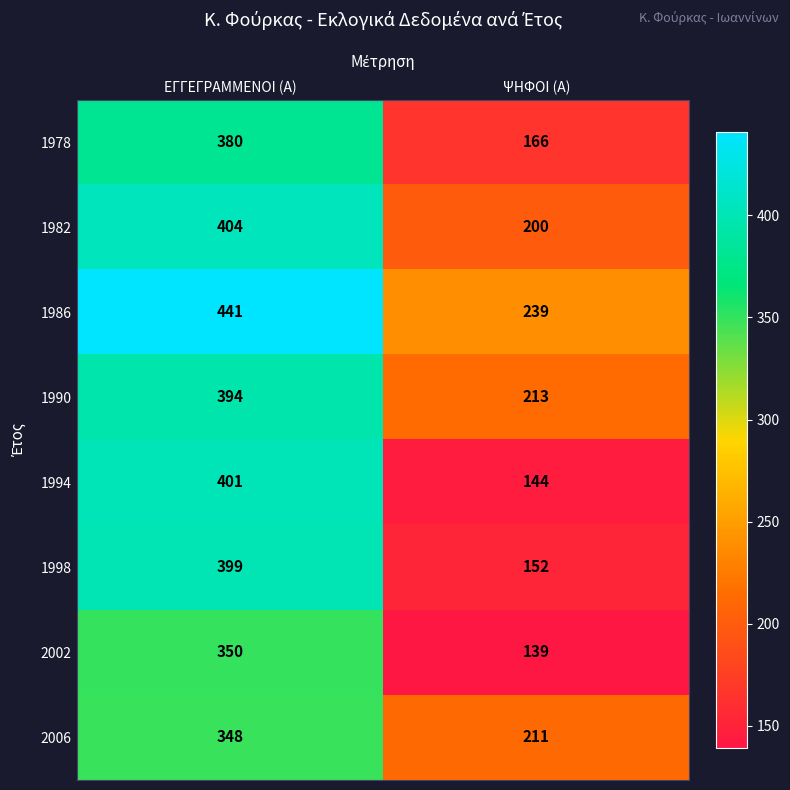

What is the difference between the 1982 values at ΕΓΓΕΓΡΑΜΜΕΝΟΙ (Α) and ΨΗΦΟΙ (Α)?

204